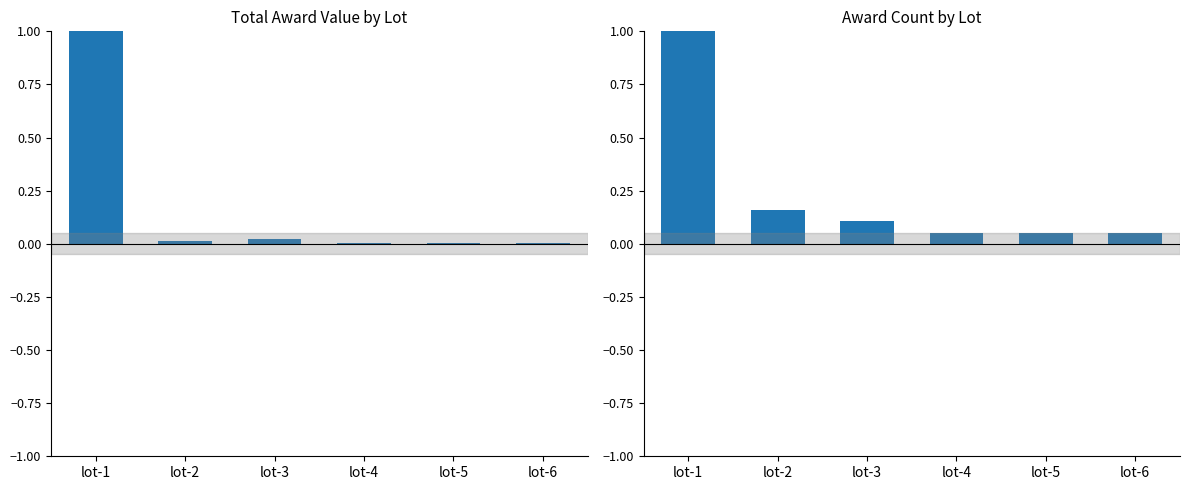

What is the difference between the award count (normalized) values at lot-1 and lot-3?

0.9